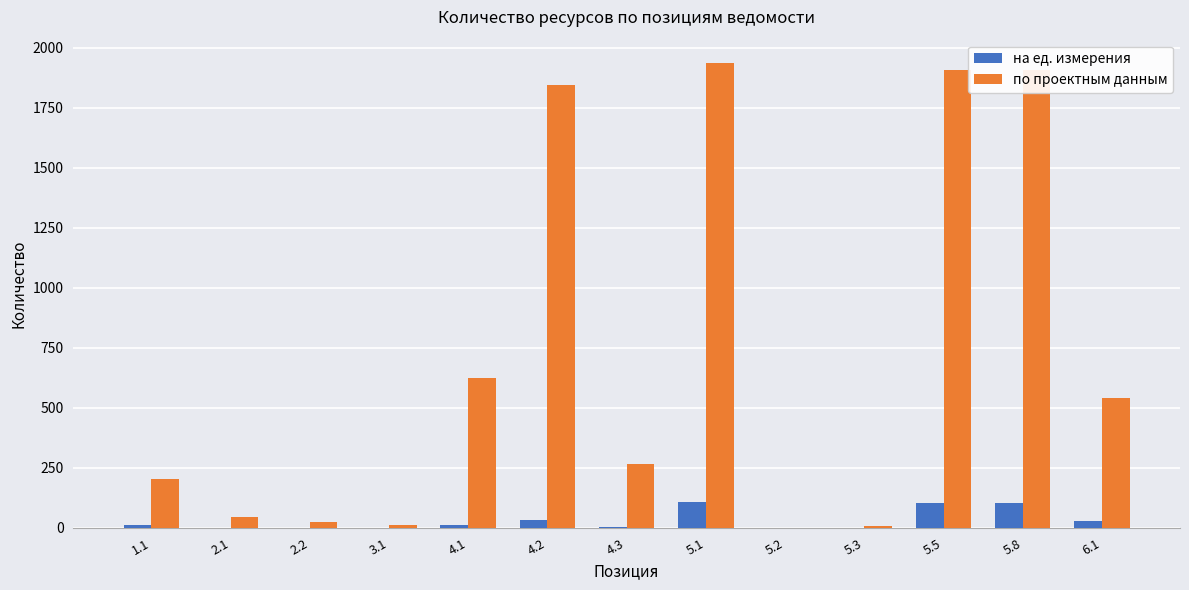

At which label does на ед. измерения first exceed 10?

1.1